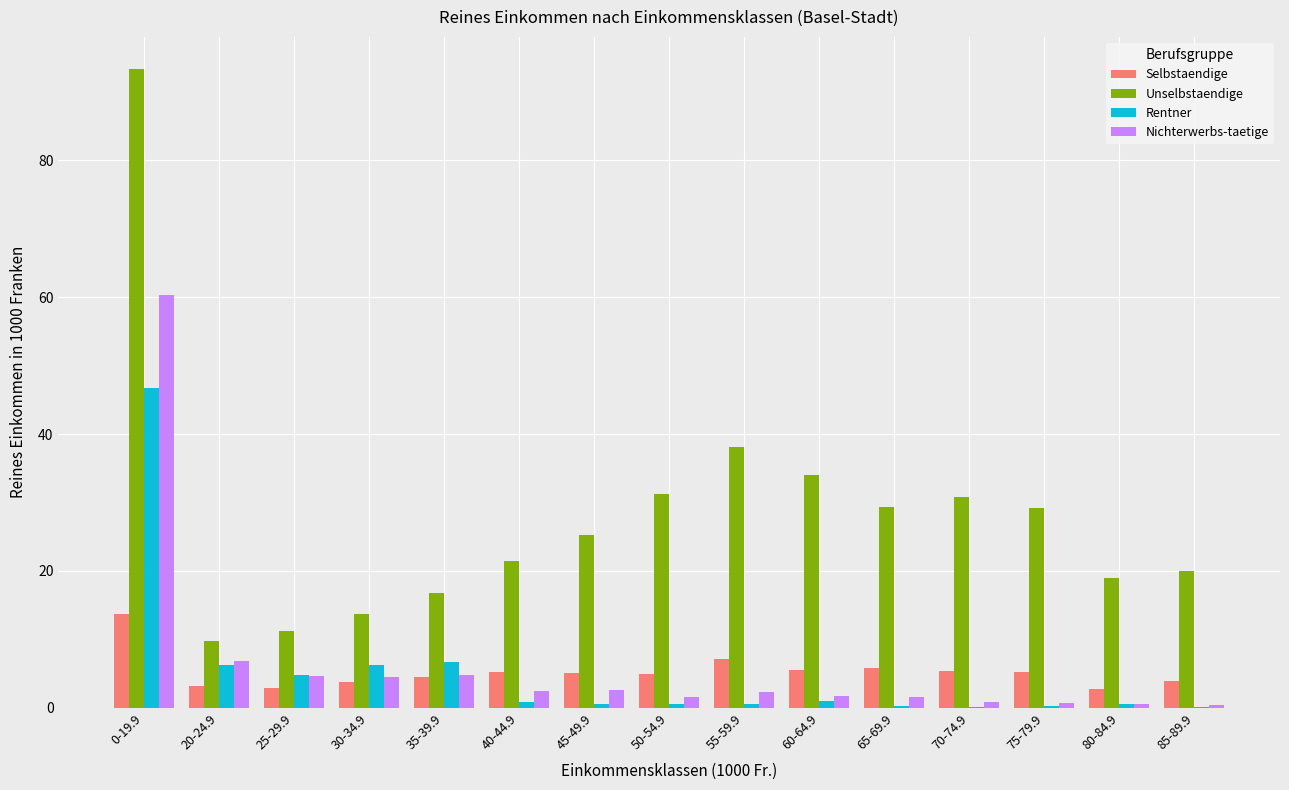

Which series has the largest range (max minus min)?

Unselbstaendige